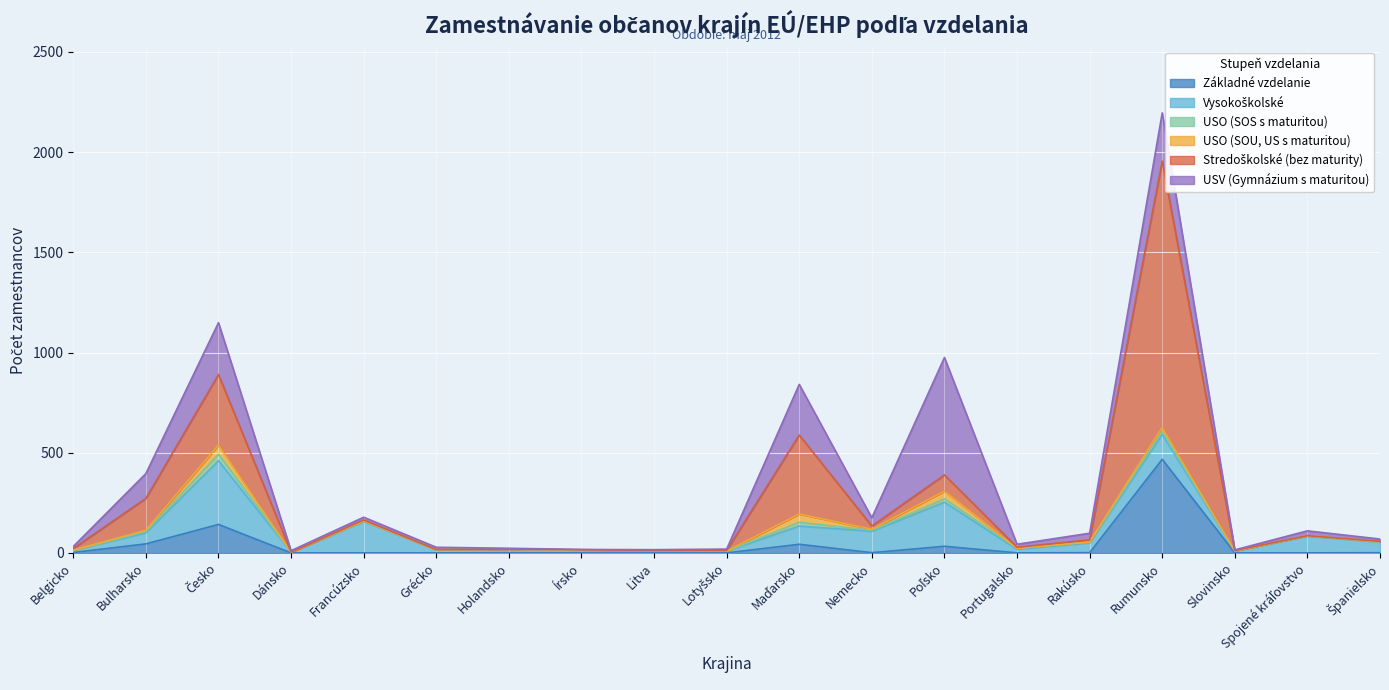

What is the label of the 5th point from the right?

Rakúsko